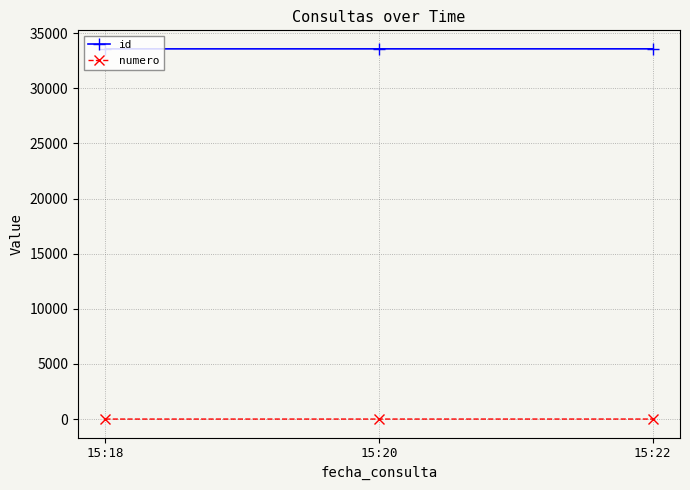

Which series has the largest total across all categories?

id